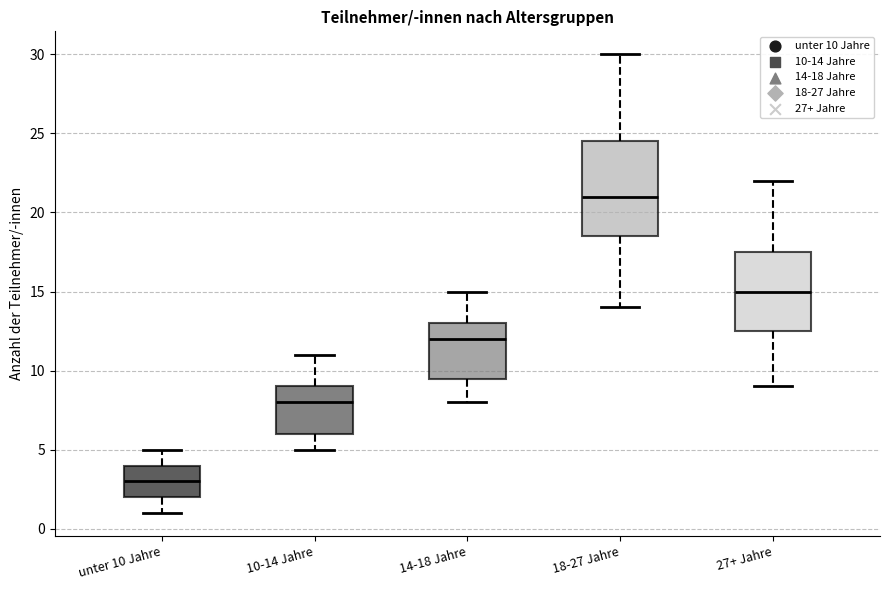

Where is the lower edge of the box for 27+ Jahre on the y-axis? The values are not printed on the chart, so give them approximately, as read against the axis.

12.5